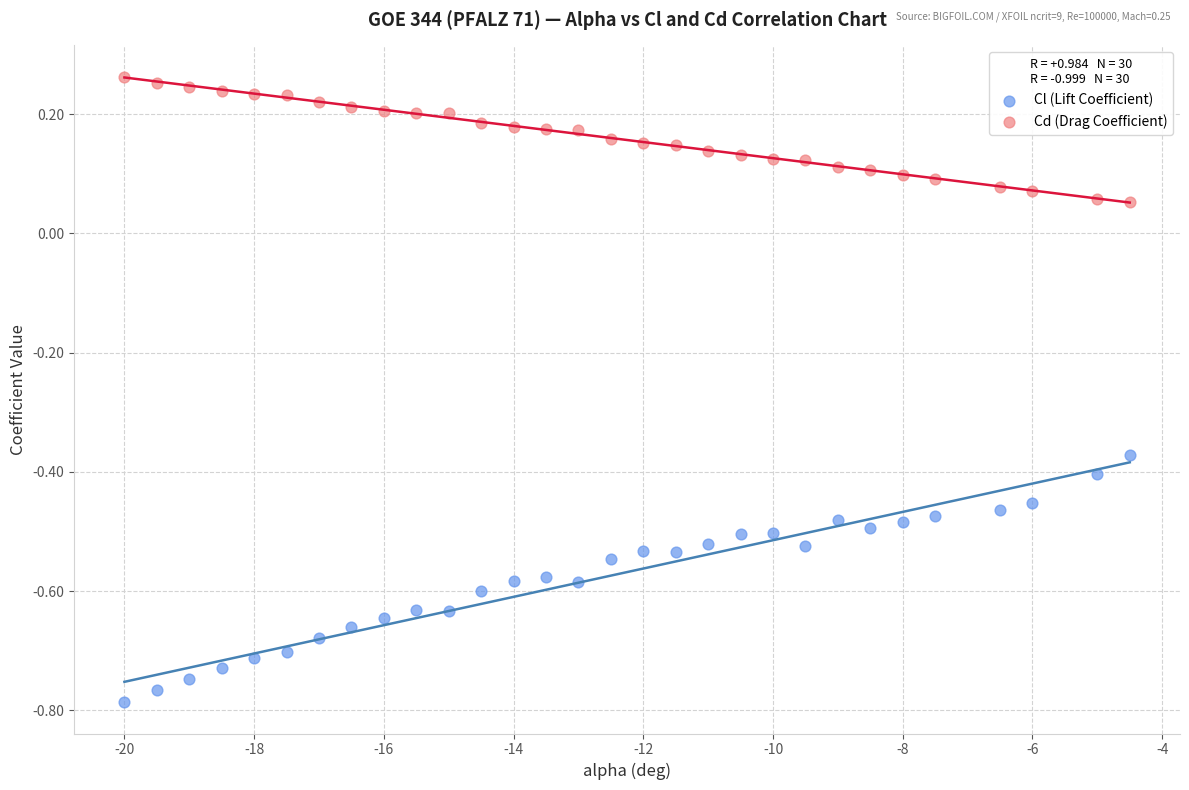

Which series contains the highest Y value?

Cd (Drag Coefficient)